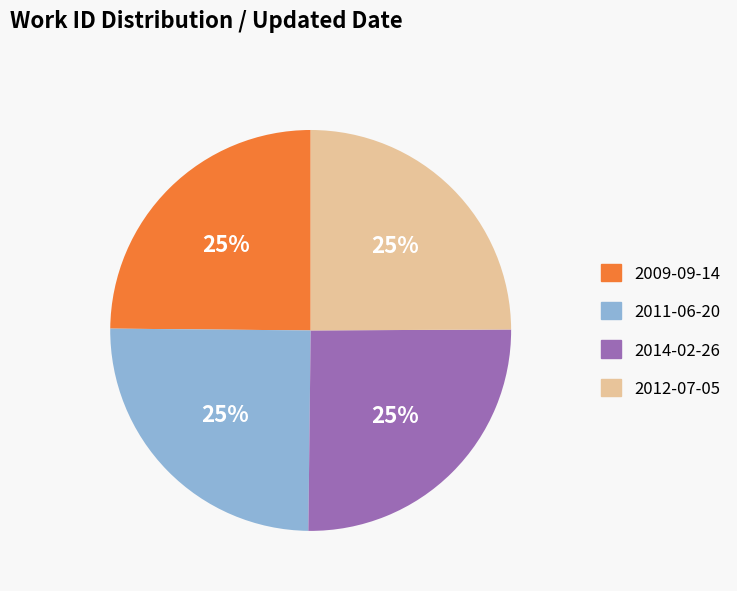

How many slices are in this pie chart?

4